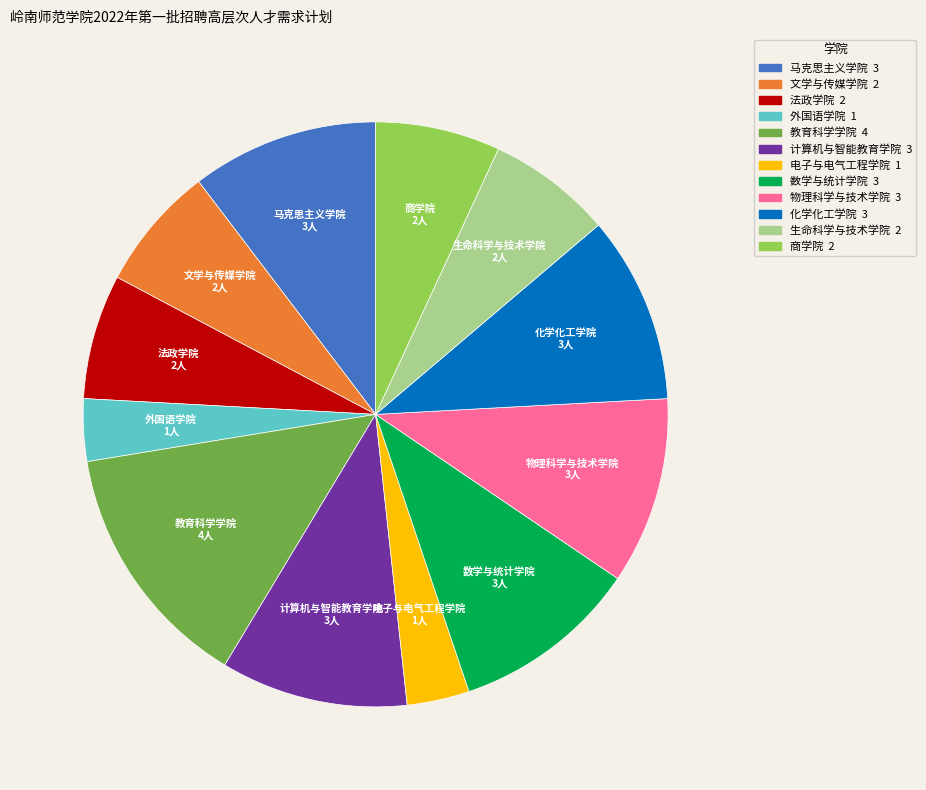

What is the largest slice in the pie chart?

教育科学学院